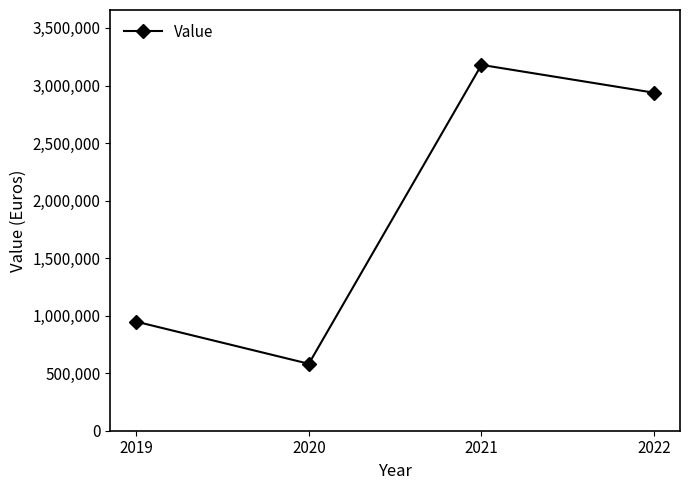

At which category does the data reach its first local peak?

2021